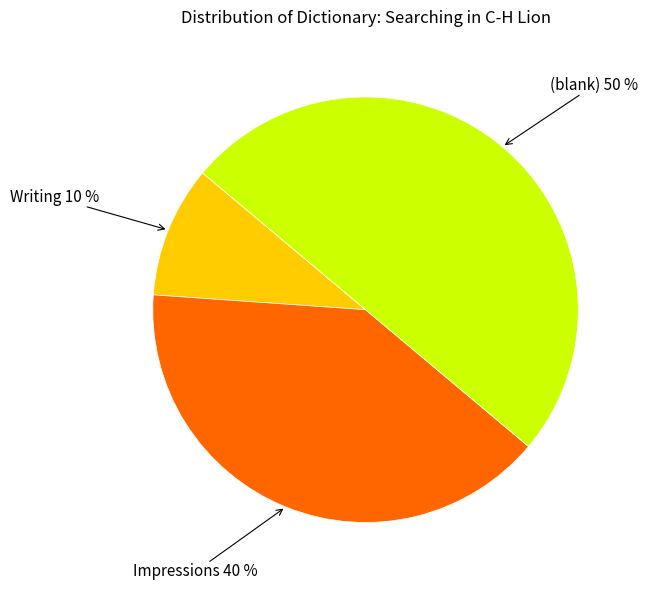

To the nearest percent, what is the average slice percentage?

33%